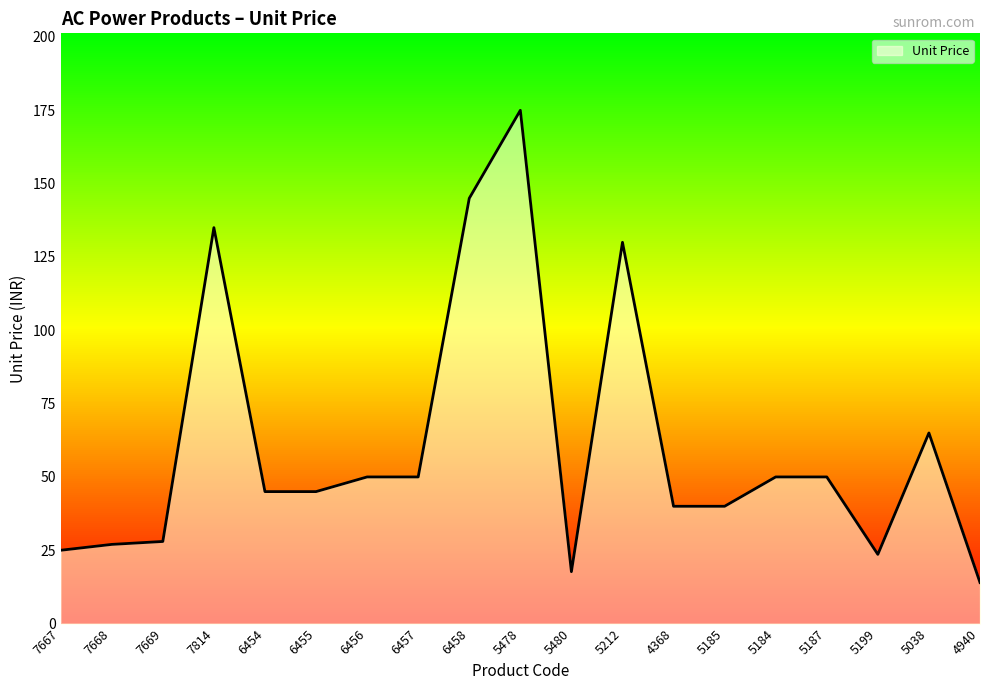

Count the number of values greater than 45.

9